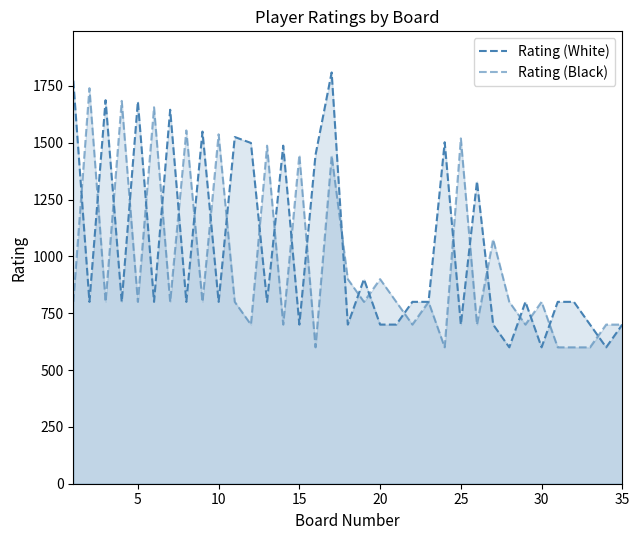

Does the chart have visible grid lines?

No